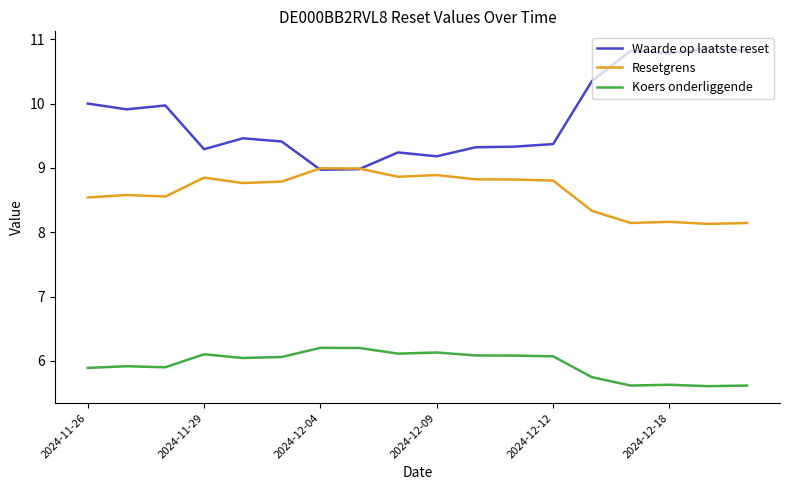

What is the highest value of the Resetgrens series?

9.0